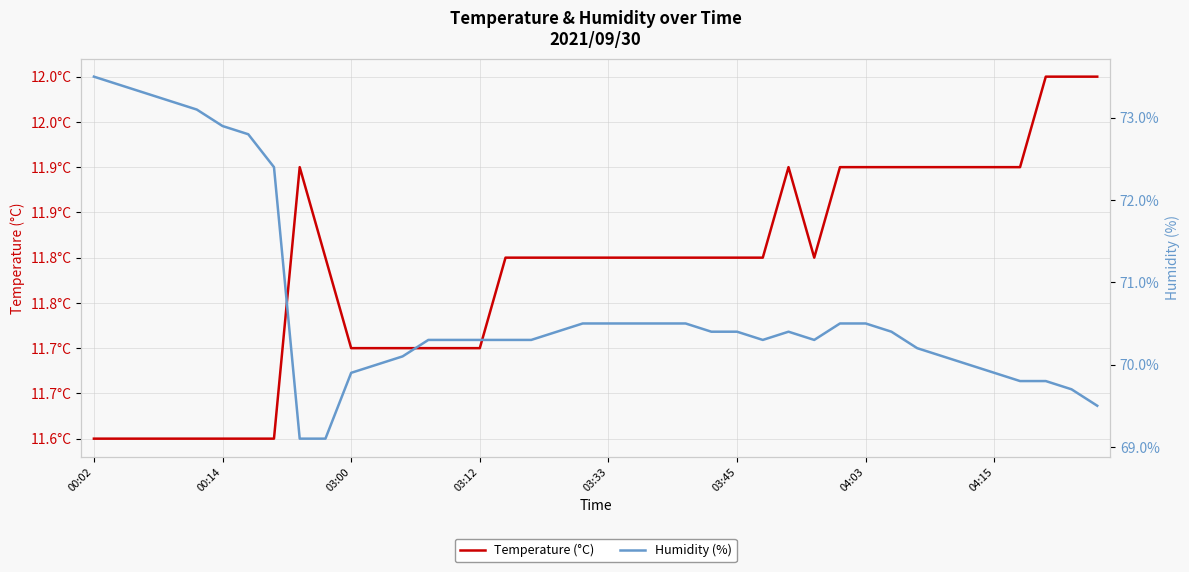

What is the total value across all series at 21?

82.3